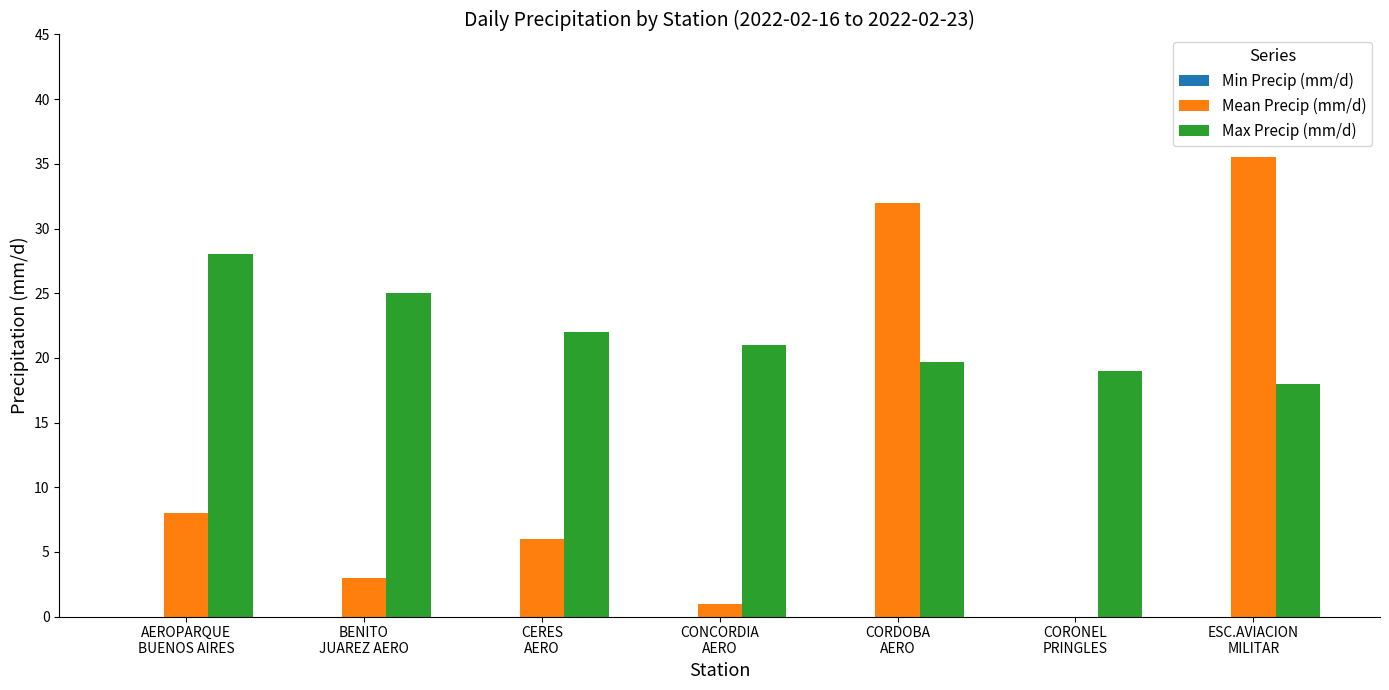

What is the sum of all Max Precip (mm/d) values?

152.7